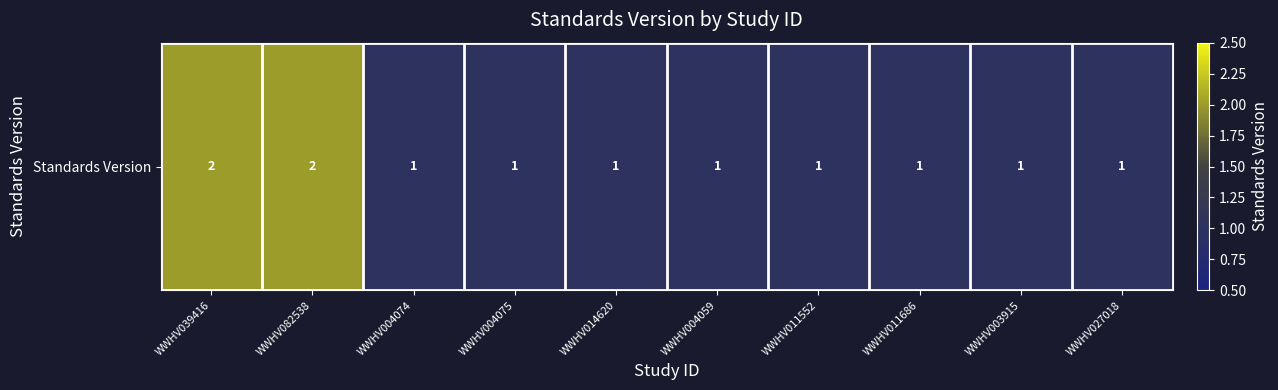

List the labels in order of value, largest first.

WWHV039416, WWHV082538, WWHV004074, WWHV004075, WWHV014620, WWHV004059, WWHV011552, WWHV011686, WWHV003915, WWHV027018